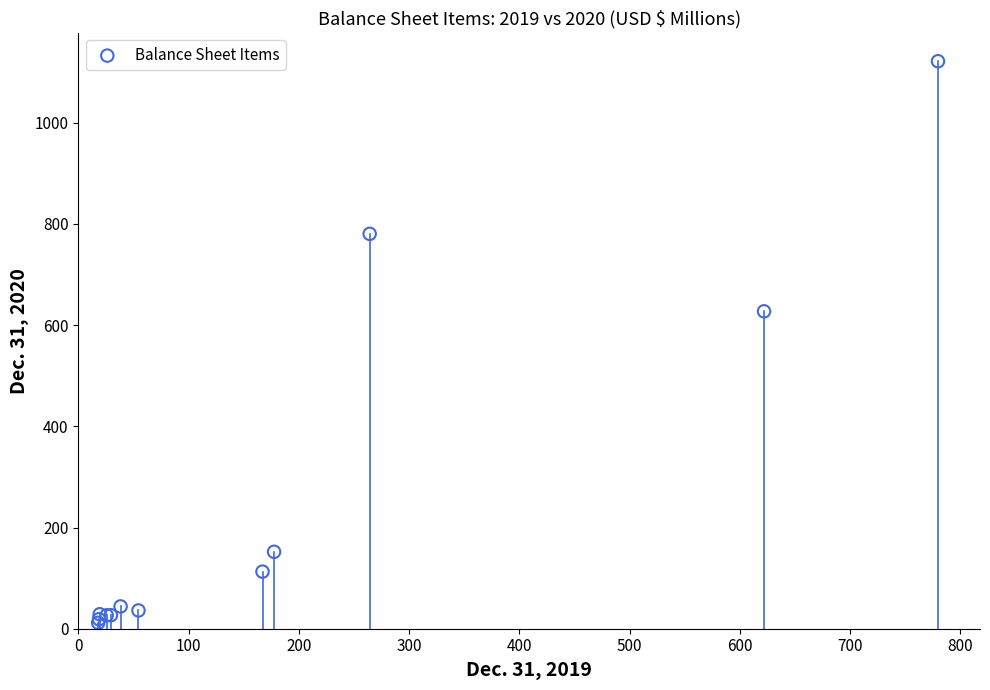

What Y value in the scatter plot is closest to 566?

627.2